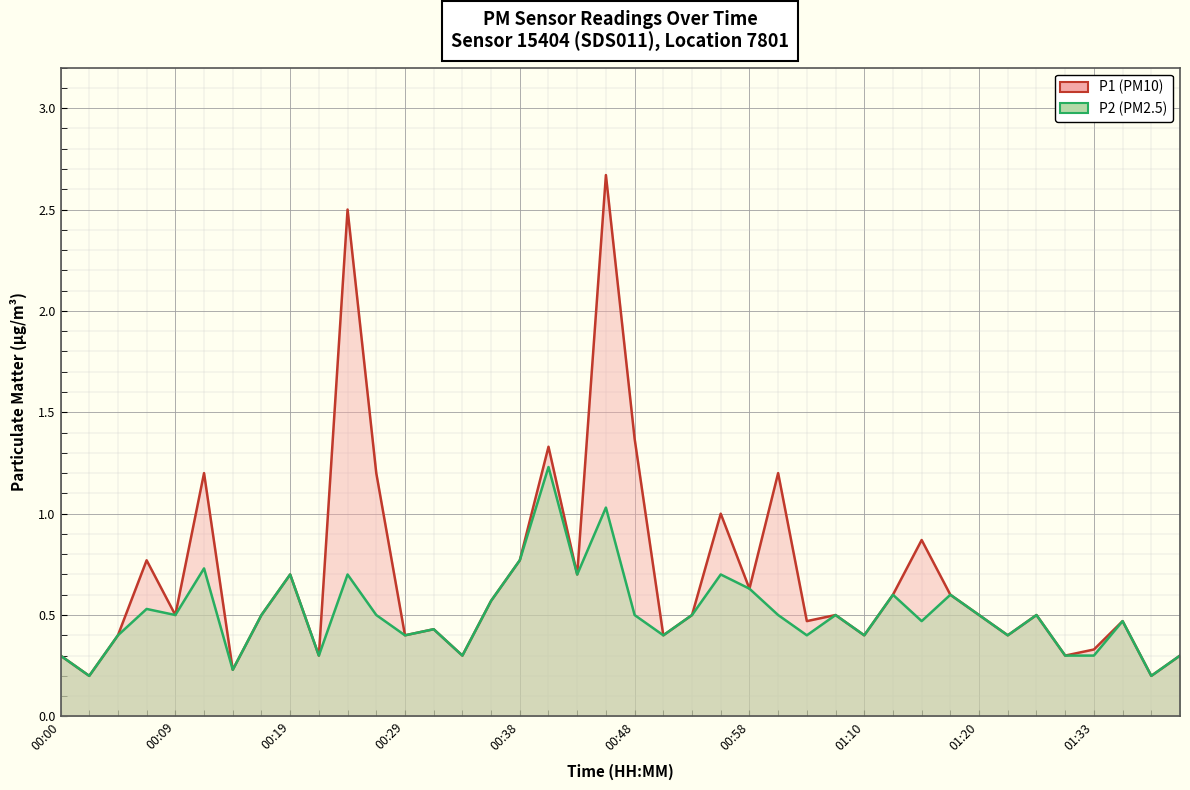

What is the value of the P1 point at the 34th from the left?

0.4